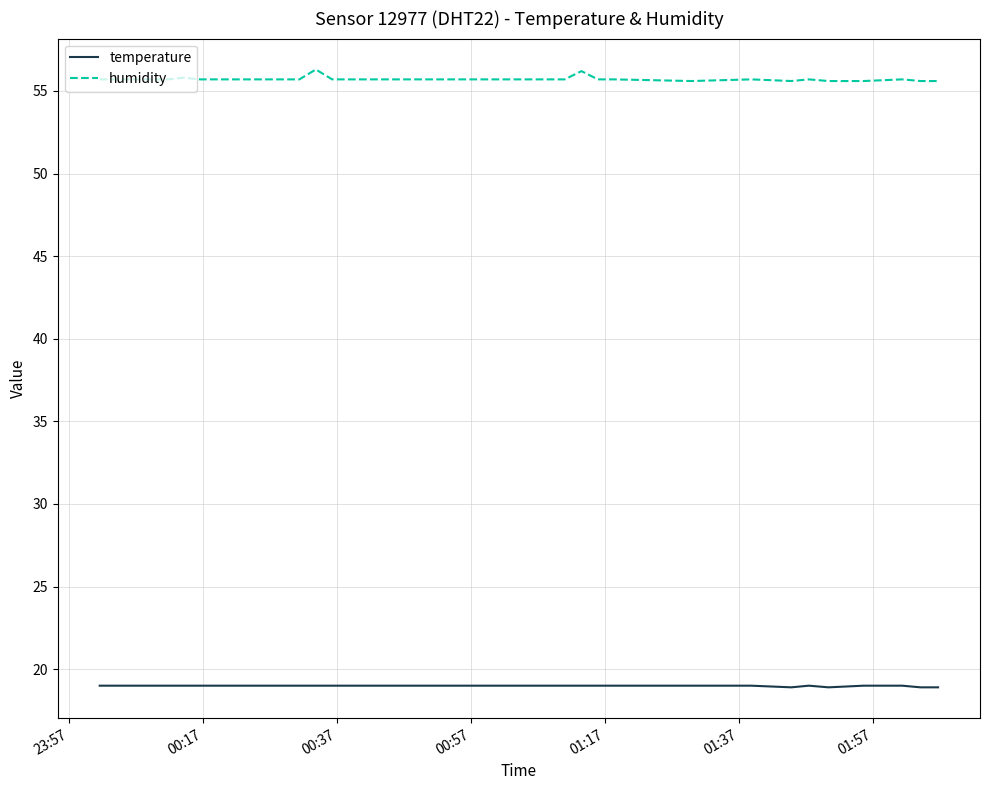

What is the maximum value shown in the chart?

56.3